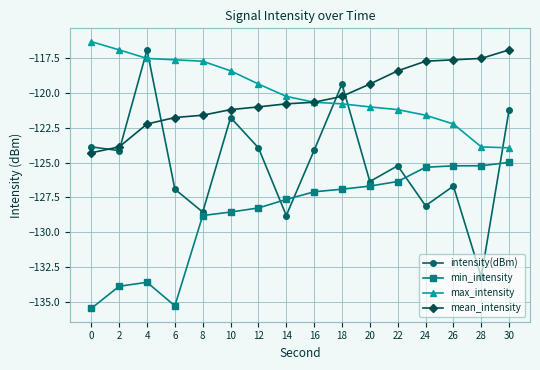

Reading left to right, extract all data points from this chart.

intensity(dBm): -123.9	-124.1	-116.9	-126.9	-128.5	-121.8	-123.9	-128.8	-124.1	-119.4	-126.4	-125.2	-128.1	-126.7	-133.2	-121.2
min_intensity: -135.4	-133.9	-133.6	-135.3	-128.8	-128.5	-128.2	-127.6	-127.1	-126.9	-126.7	-126.4	-125.3	-125.2	-125.2	-125.0
max_intensity: -116.4	-116.9	-117.5	-117.6	-117.7	-118.4	-119.4	-120.3	-120.7	-120.8	-121.0	-121.2	-121.6	-122.2	-123.9	-123.9
mean_intensity: -124.3	-123.9	-122.2	-121.8	-121.6	-121.2	-121.0	-120.8	-120.7	-120.3	-119.4	-118.4	-117.7	-117.6	-117.5	-116.9